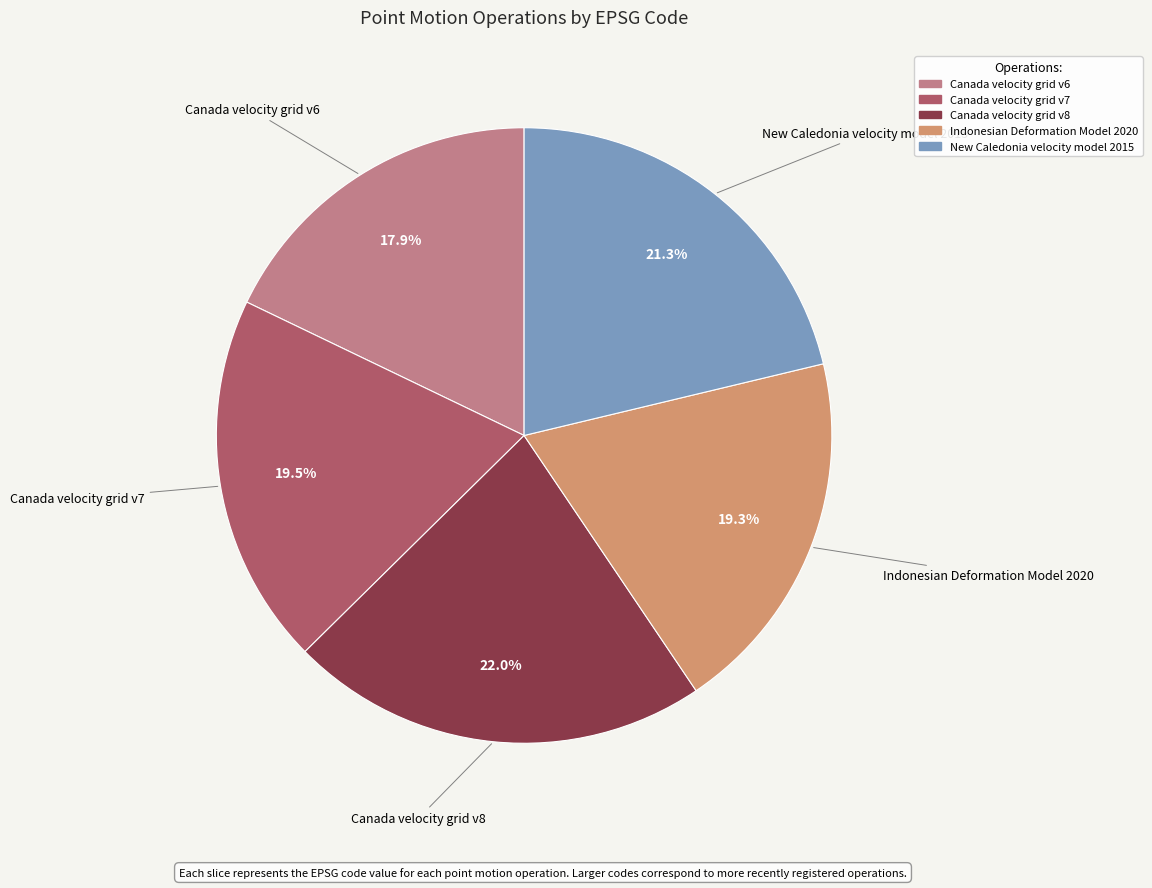

Count the number of slices in the pie.

5